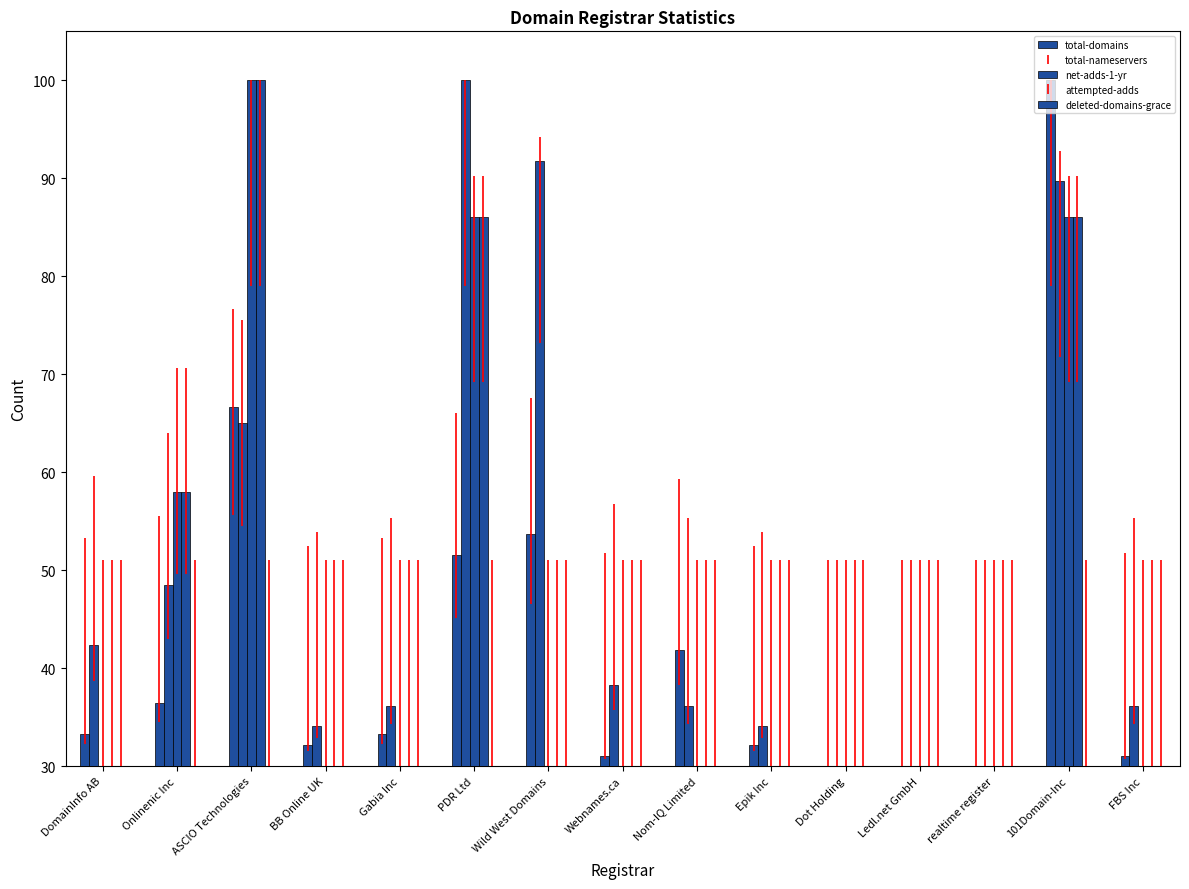

How many bars are there in total?

75